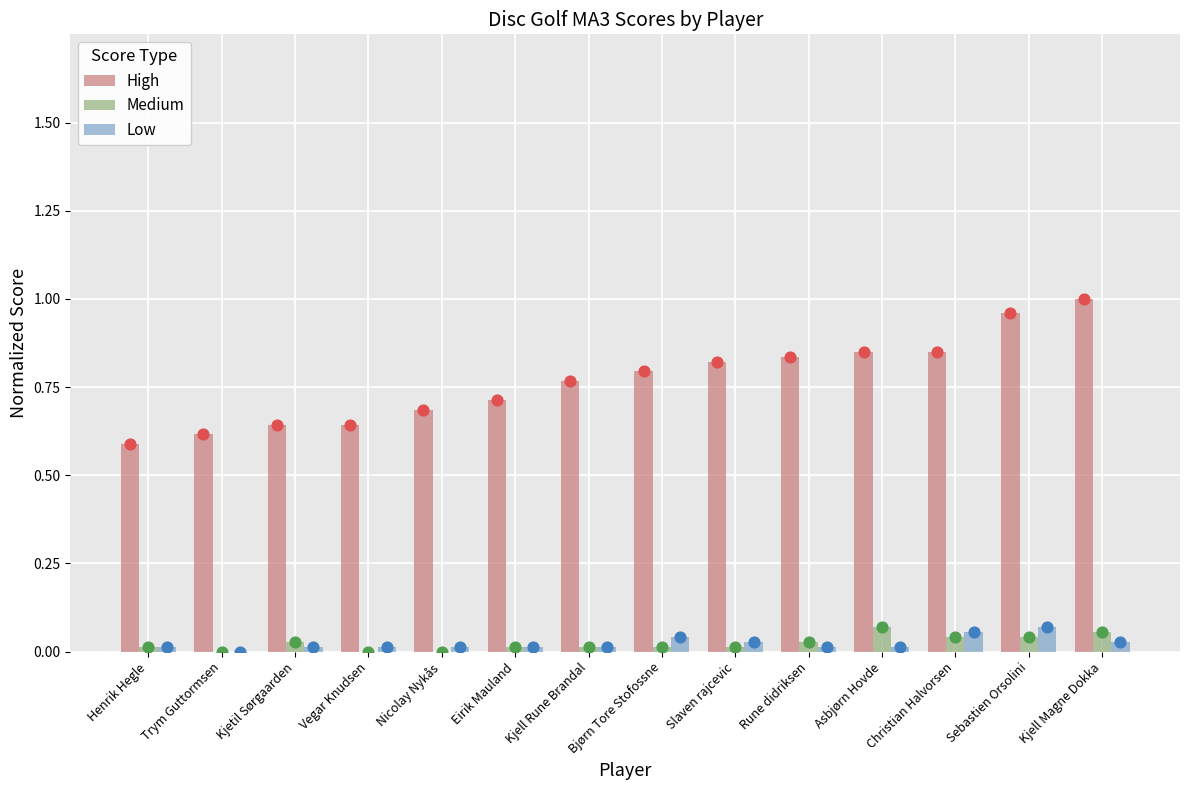

What is the total value across all series at Nicolay Nykås?

0.7